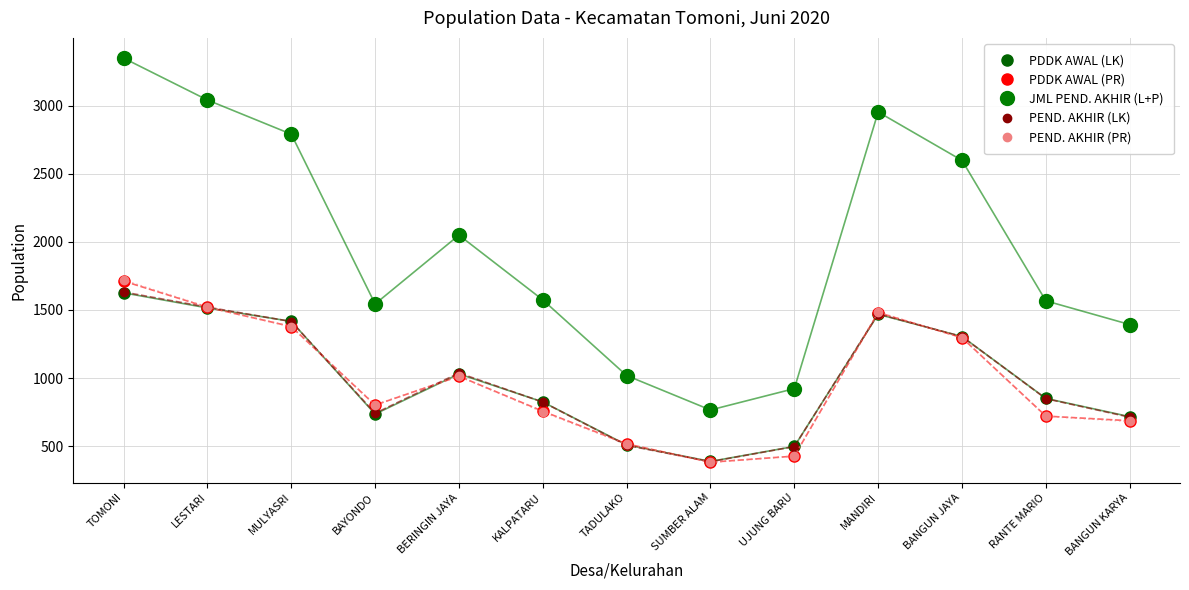

How many interior local peaks does the PEND. AKHIR (PR) series have?

2